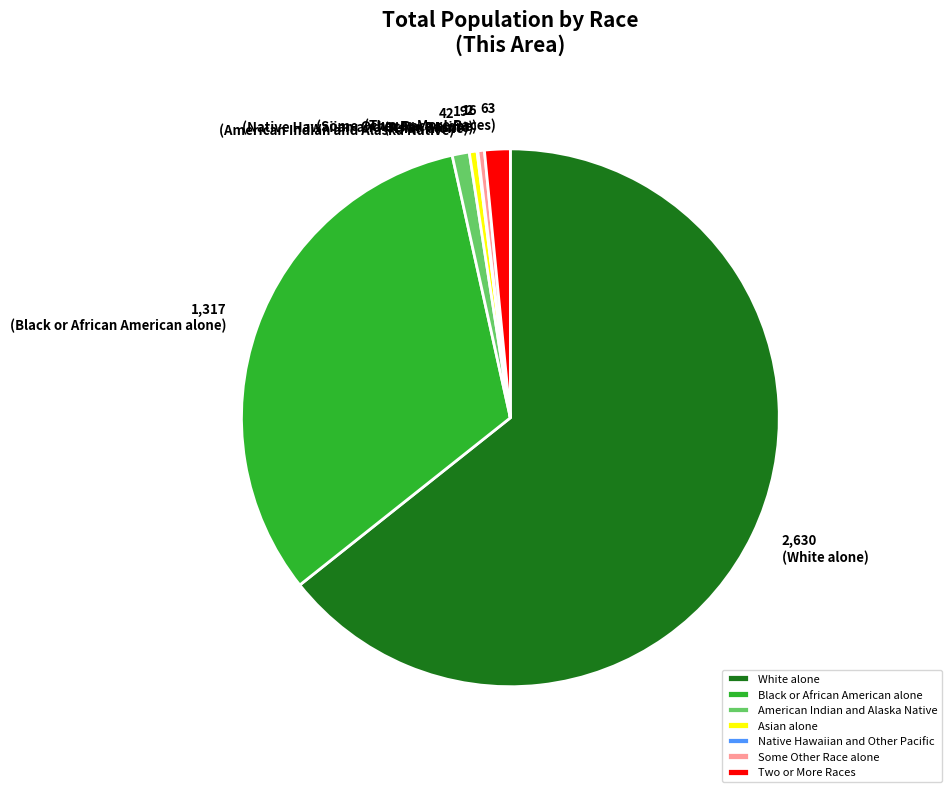

Is it true that White alone is 75% of the pie?

False